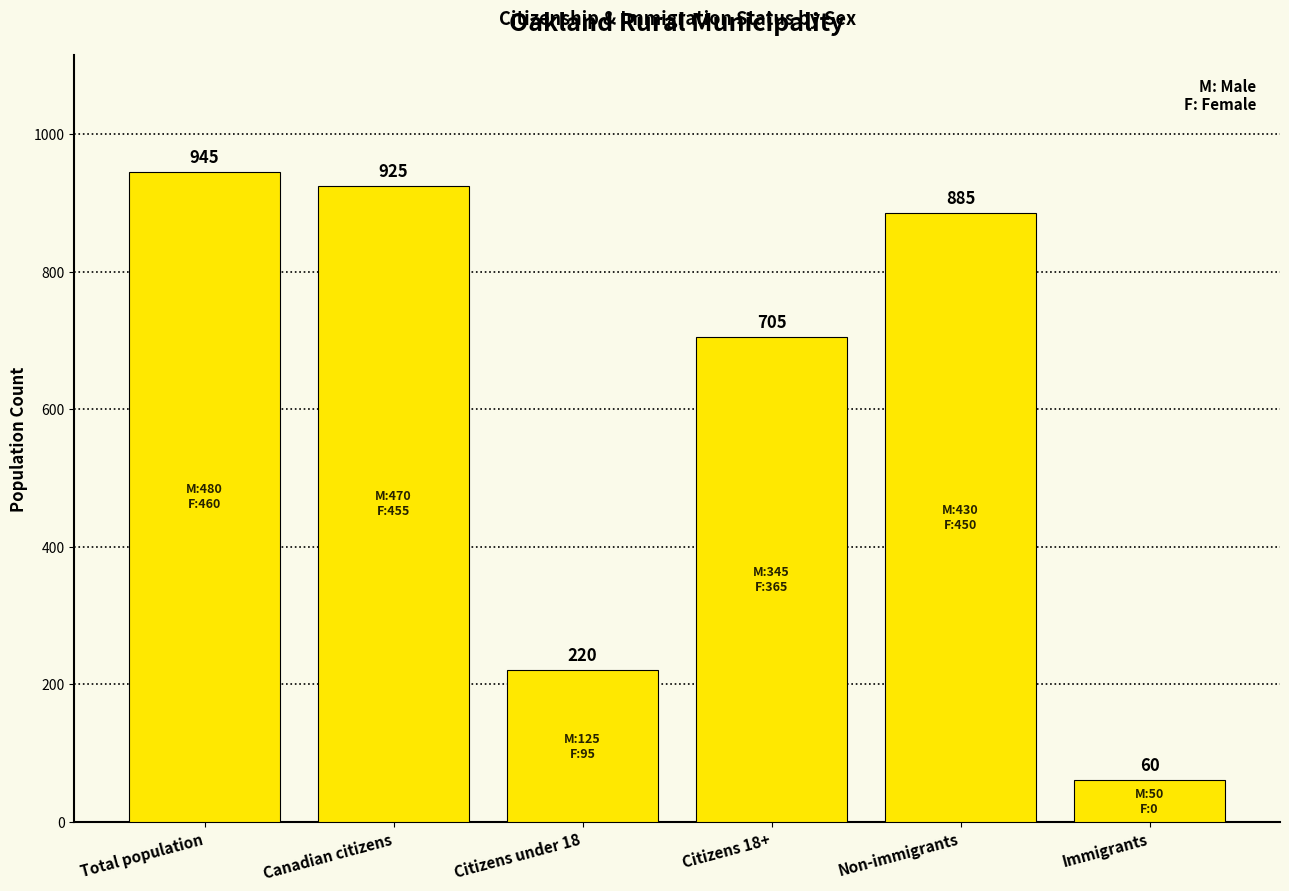

How many values are below 885?

3